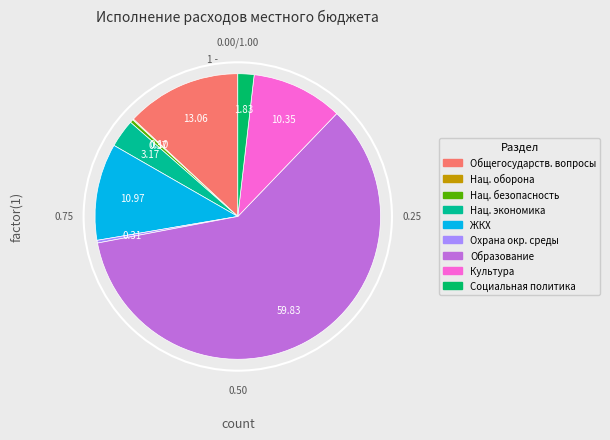

What is the largest slice in the pie chart?

Образование